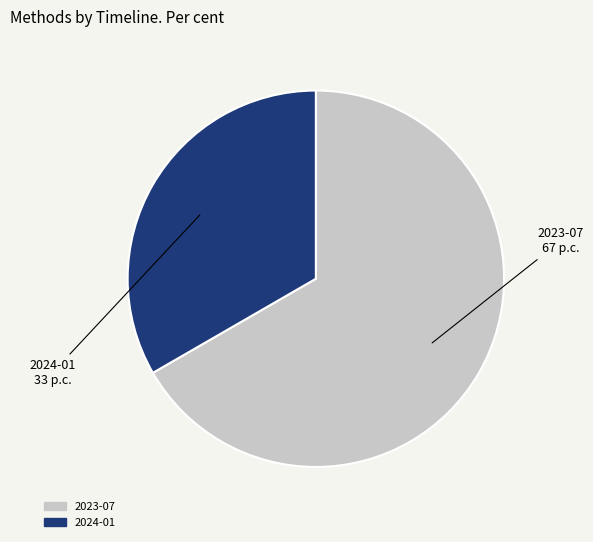

How many slices are in this pie chart?

2